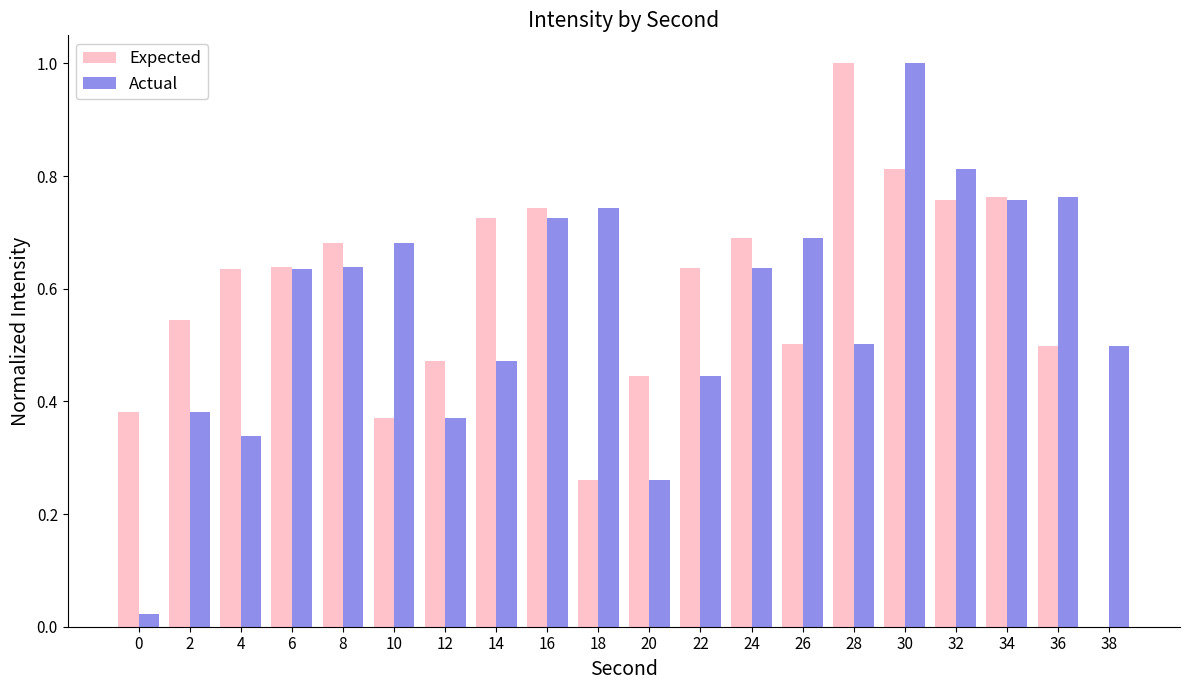

What is the sum of the Expected values at 22 and 20?

1.1